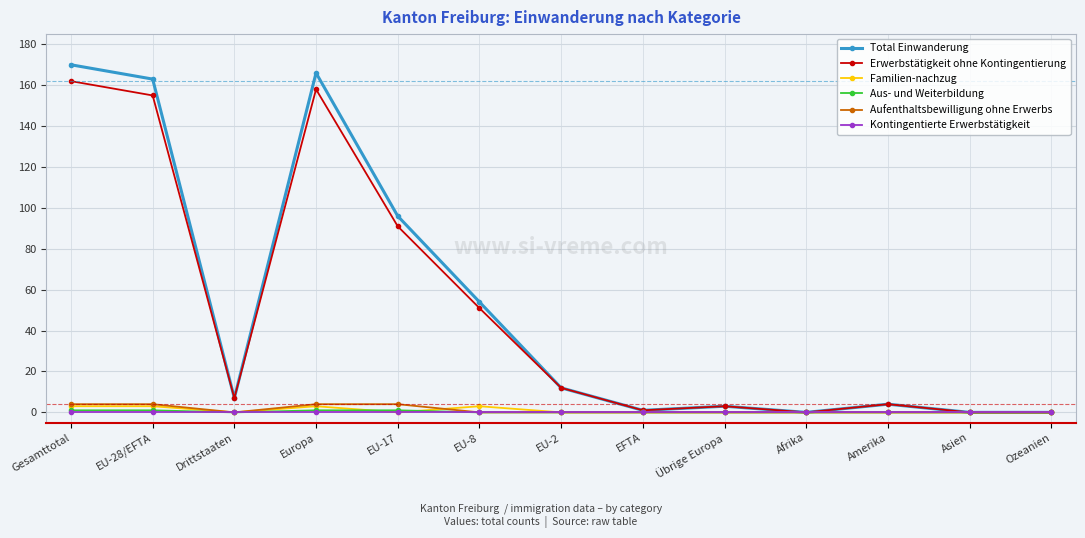

Which series changed the most between EU-8 and EU-2?

Total Einwanderung